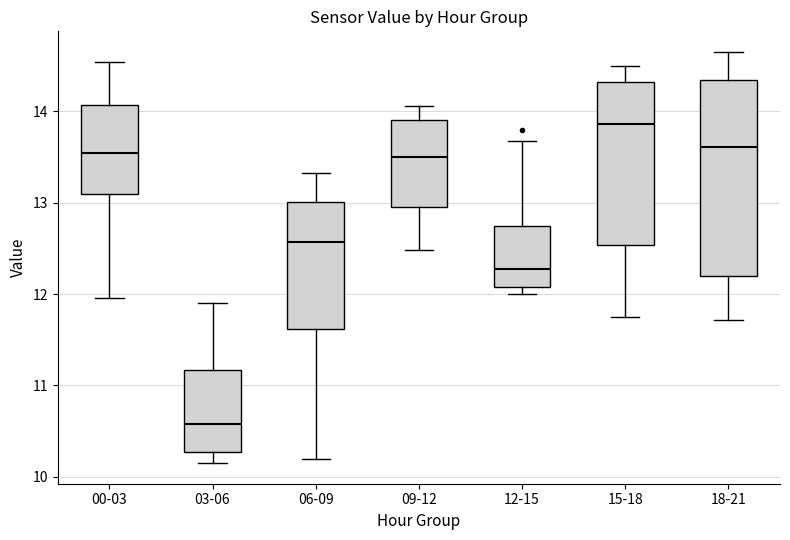

Reading left to right, transcribe this box plot: for each box, give where its median line is, the range the box spans, and where its two whiskers end, as read against the y-axis. The values are not printed on the chart, so give them approximately, as read against the axis.

00-03: median 13.5, box 13.1 to 14.1, whiskers 12.0 to 14.5
03-06: median 10.6, box 10.3 to 11.2, whiskers 10.2 to 11.9
06-09: median 12.6, box 11.6 to 13.0, whiskers 10.2 to 13.3
09-12: median 13.5, box 13.0 to 13.9, whiskers 12.5 to 14.1
12-15: median 12.3, box 12.1 to 12.7, whiskers 12.0 to 13.7
15-18: median 13.9, box 12.5 to 14.3, whiskers 11.8 to 14.5
18-21: median 13.6, box 12.2 to 14.3, whiskers 11.7 to 14.7